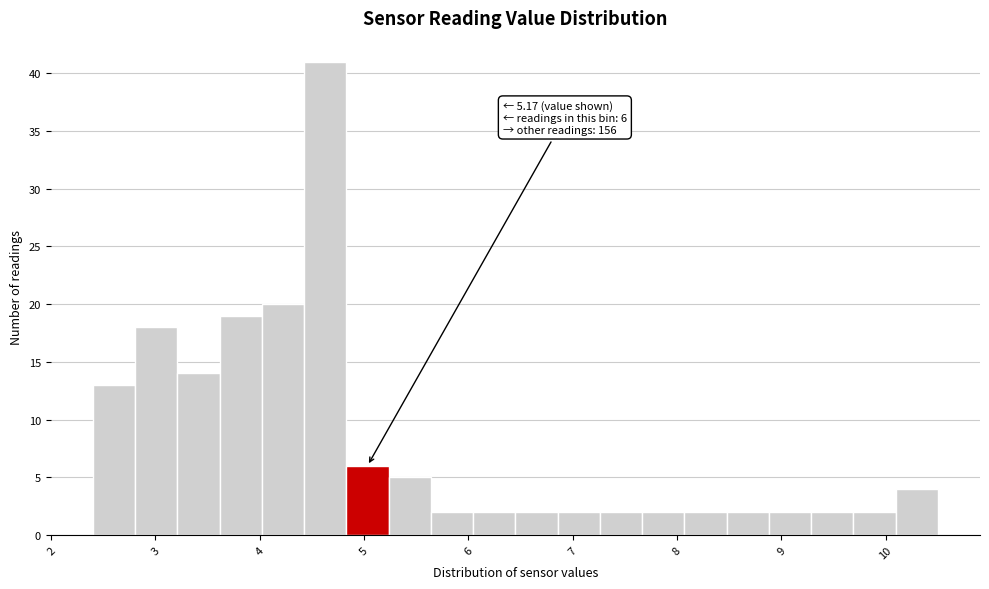

Over which range of the x-axis is the bar tallest?

4.4 to 4.8